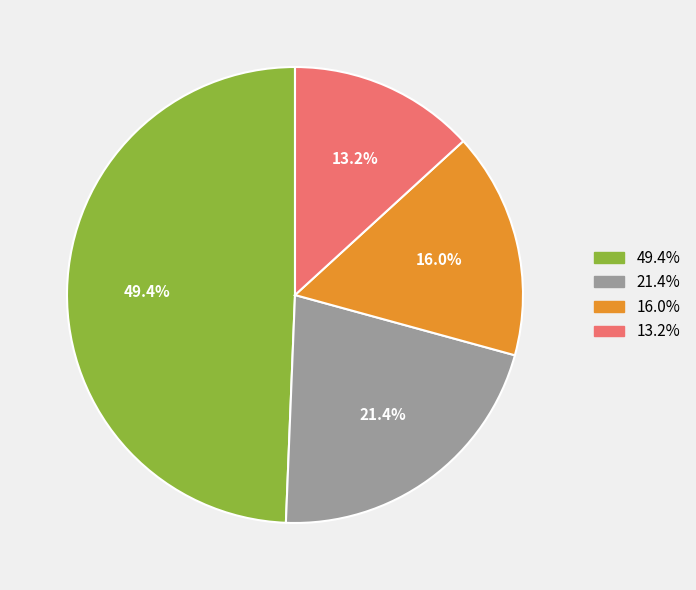

How many slices are in this pie chart?

4